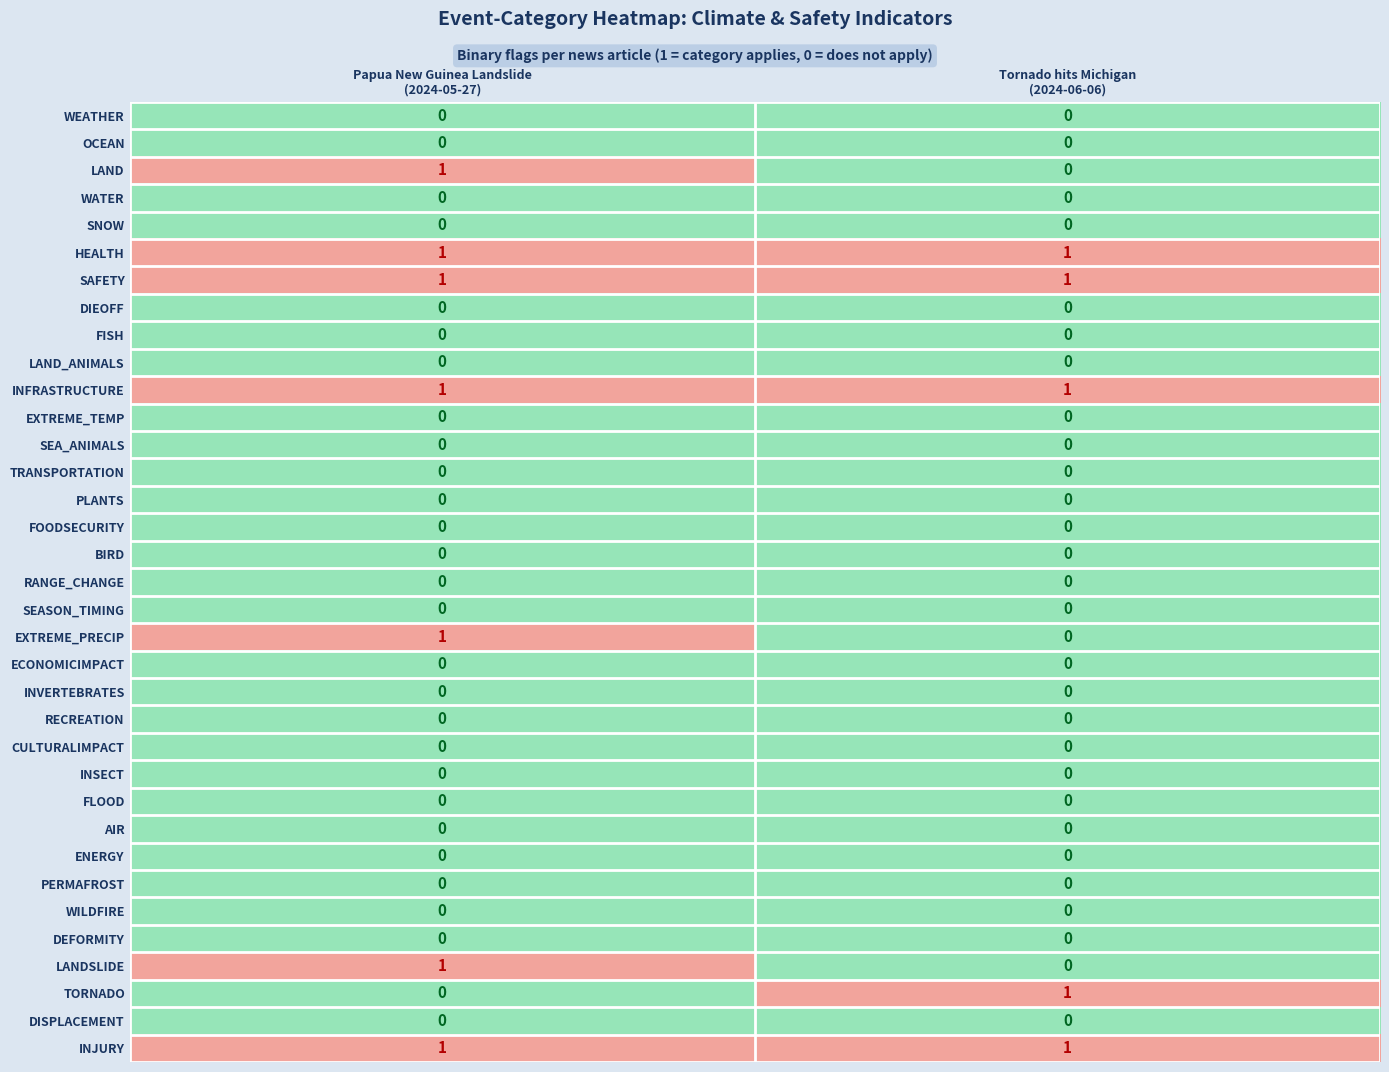

What is the difference between the highest and lowest values at Tornado hits Michigan
(2024-06-06)?

1